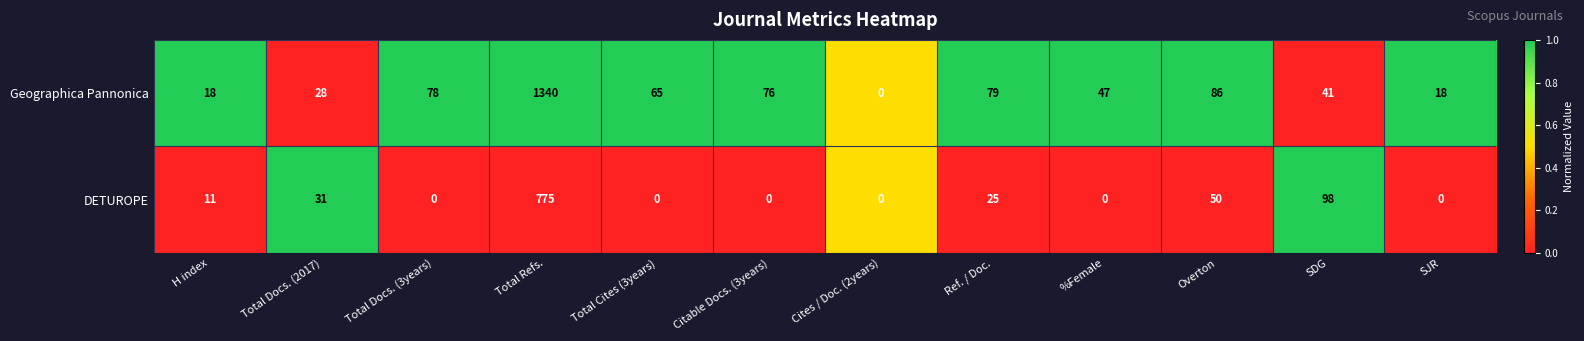

List the series in order of their overall mean, highest first.

Geographica Pannonica, DETUROPE